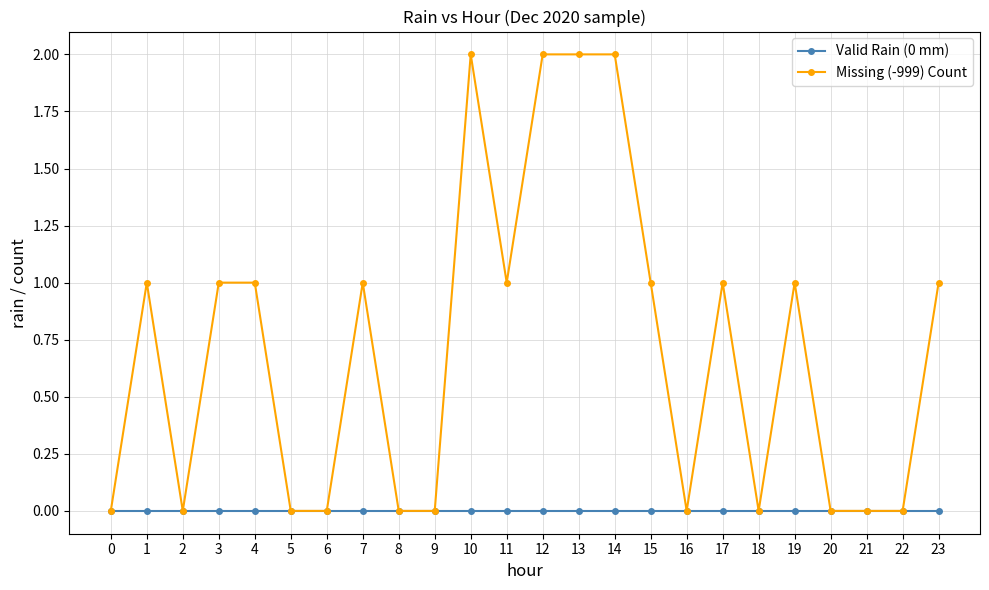

Rank the series by their maximum value, from highest to lowest.

Missing (-999) Count, Valid Rain (0 mm)